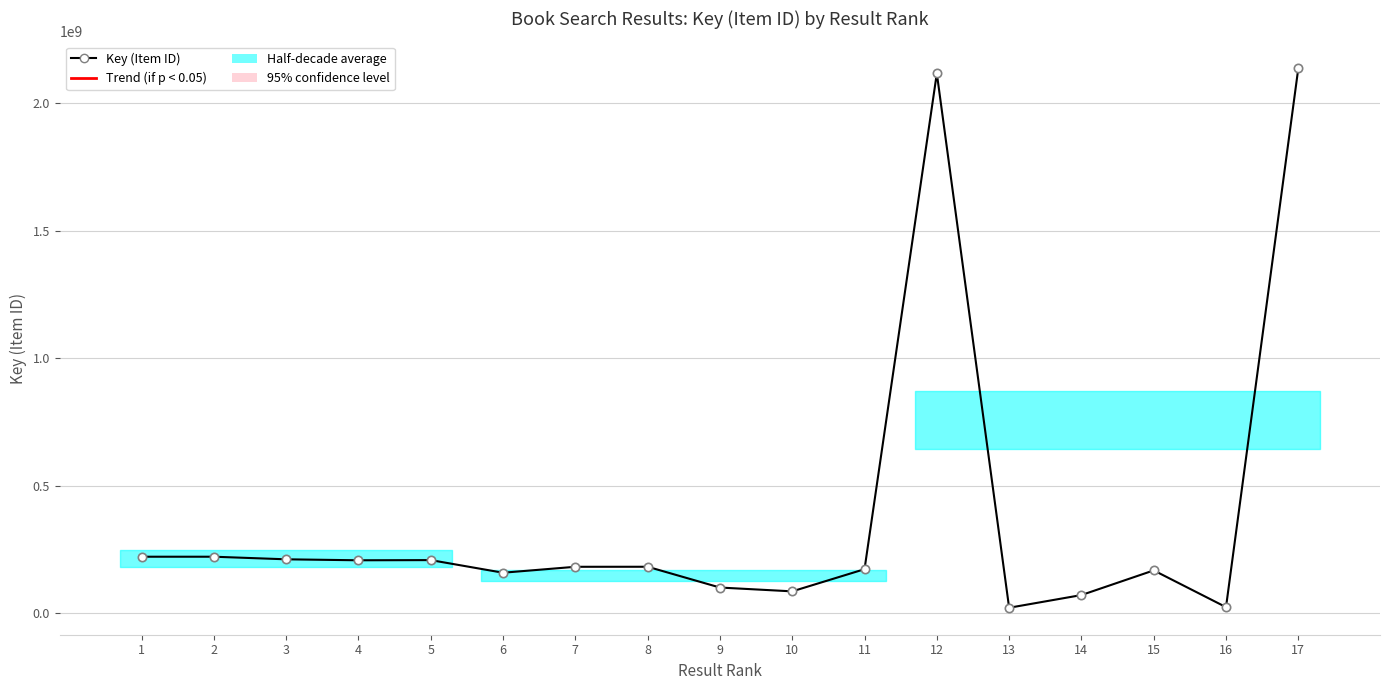

Reading left to right, what are all the values shown in this chart?

221195421	221194948	211016447	207185521	207890901	158403737	181673520	181795385	100251099	85253730	172286553	2117860266	20938145	70728275	167517728	23328511	2137674292